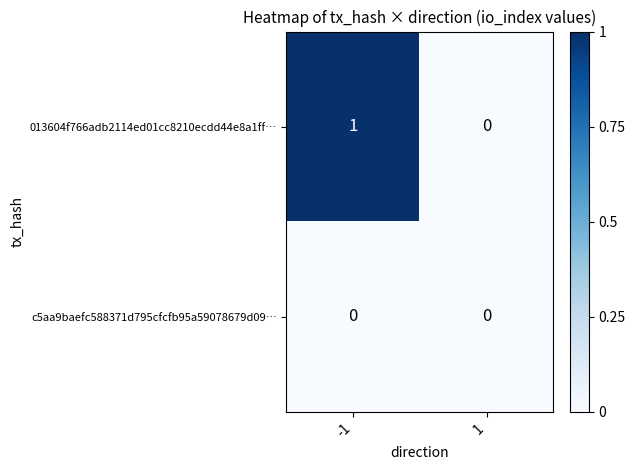

Which series changed the most between -1 and 1?

013604f766adb2114ed01cc8210ecdd44e8a1ff…